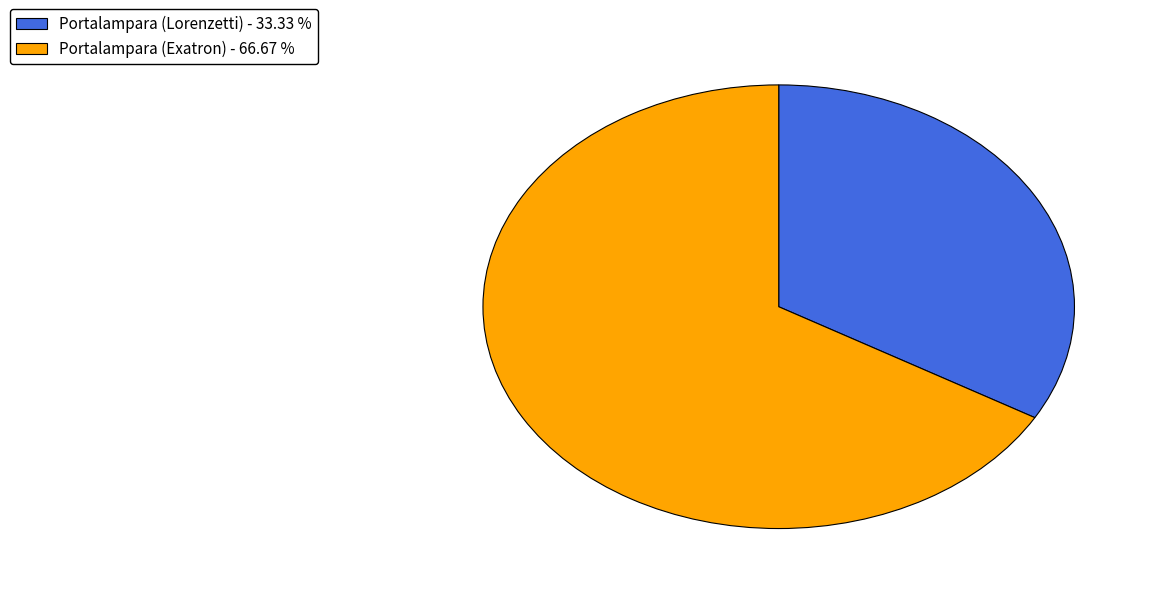

Is the sum of Portalampara (Lorenzetti) - 33.33 % and Portalampara (Exatron) - 66.67 % greater than half?

Yes